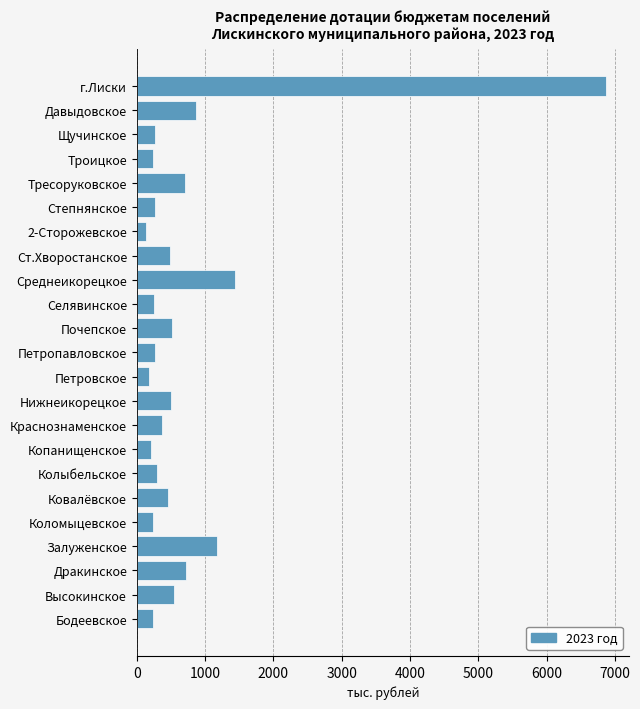

At which label is the value closest to 3500?

Среднеикорецкое